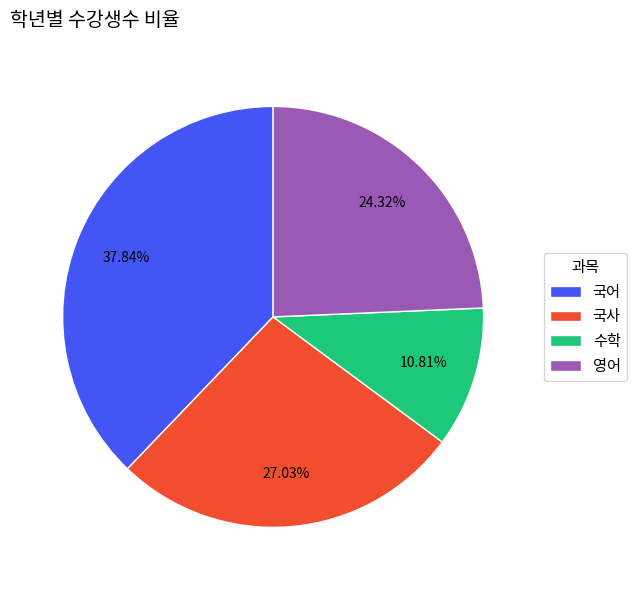

How many segments does this pie chart have?

4